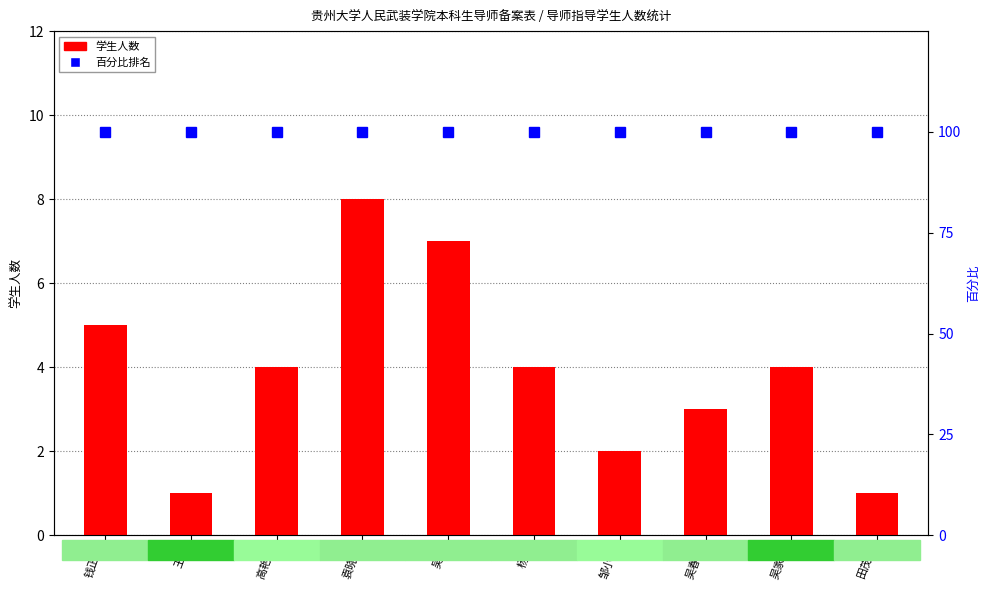

Where is the data nearest to the value 4?

高艳莉